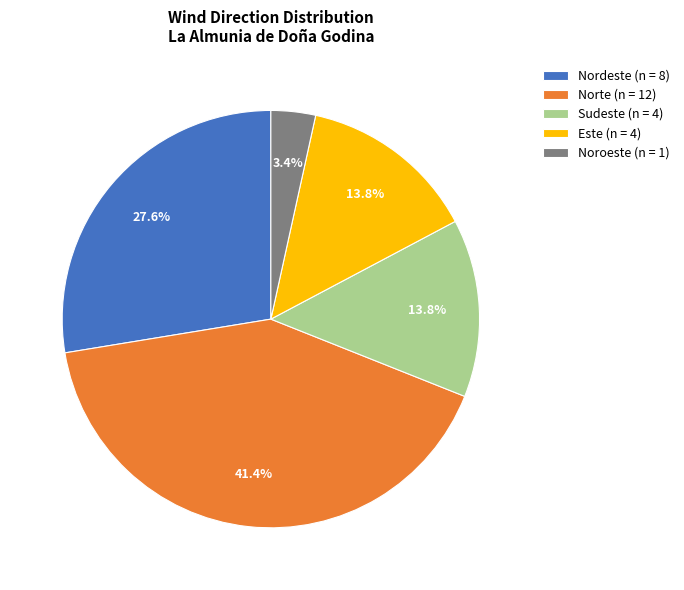

Does any single category account for the majority?

No